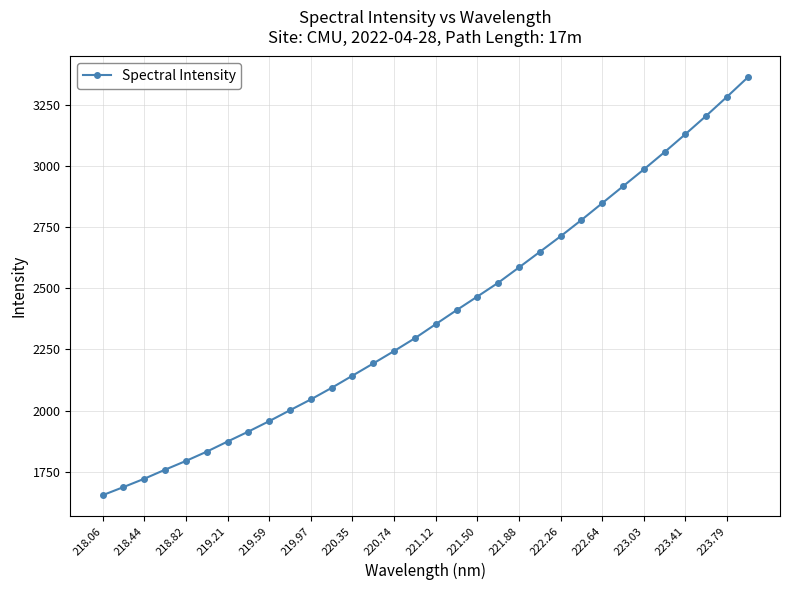

What is the difference between the maximum and second lowest values?

1676.2